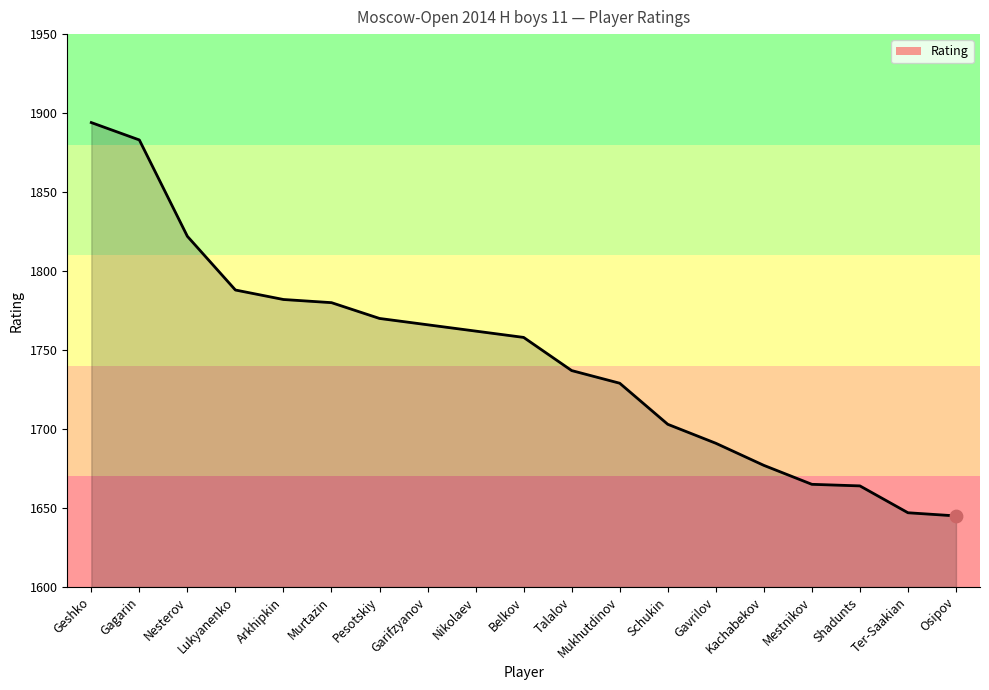

What is the ratio of the value at Belkov to the value at Mukhutdinov?

1.0